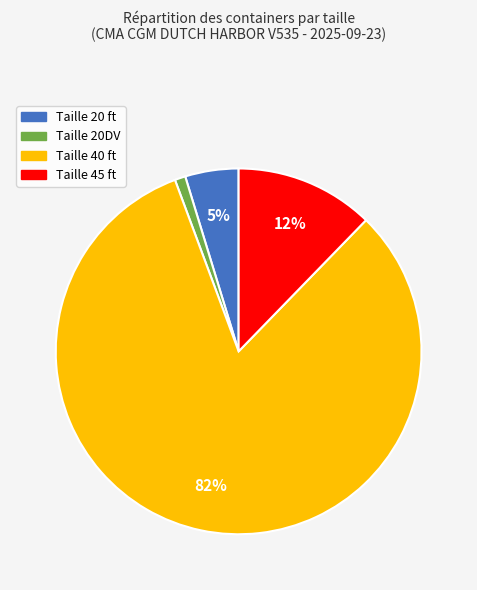

To the nearest percent, what is the difference between the largest and smallest slice percentages?

81%